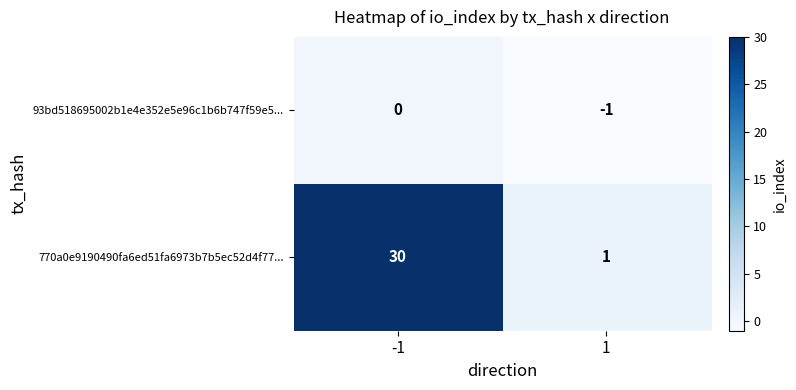

Rank the series by their maximum value, from lowest to highest.

93bd518695002b1e4e352e5e96c1b6b747f59e5..., 770a0e9190490fa6ed51fa6973b7b5ec52d4f77...